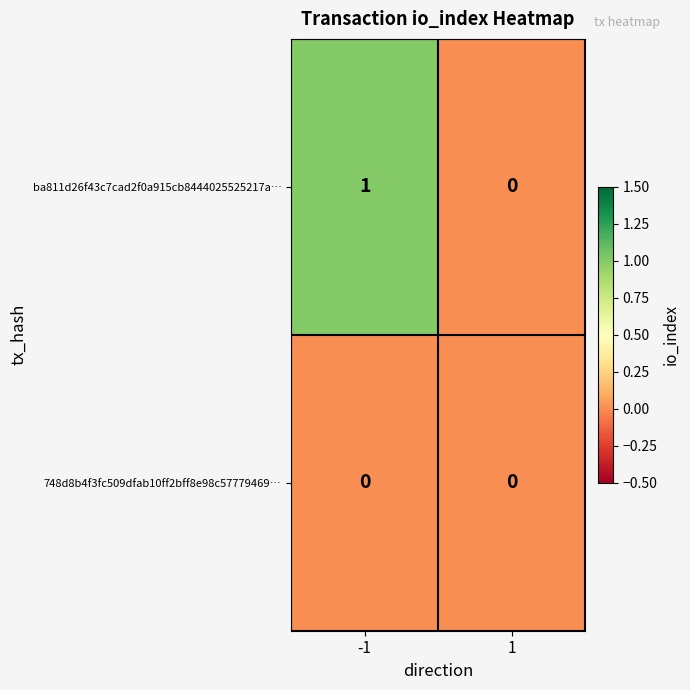

How many categories are shown in the chart?

2